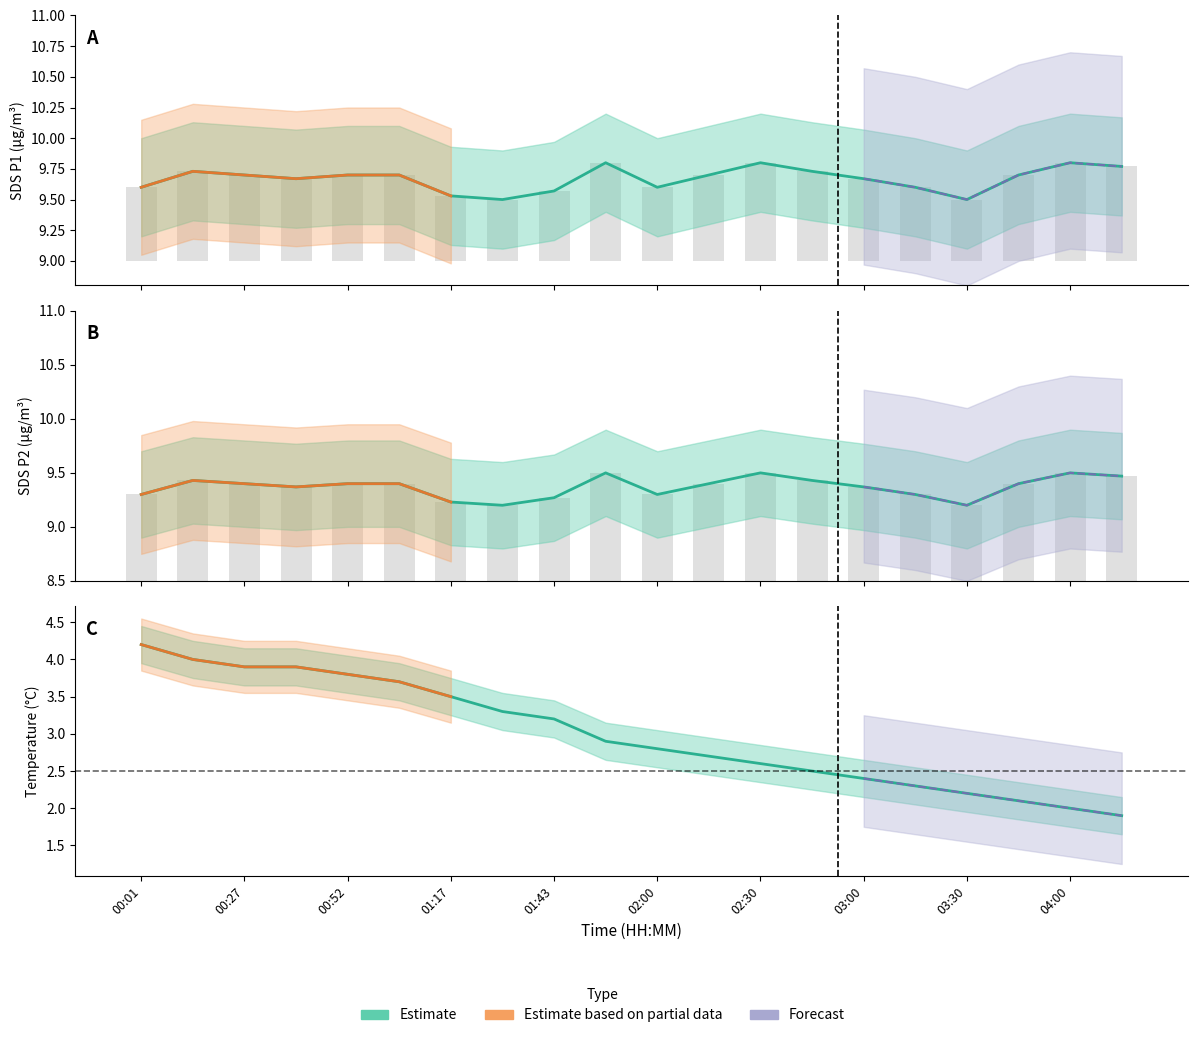

What is the value of the SDS_P1 bar at the 11th from the left?

9.6